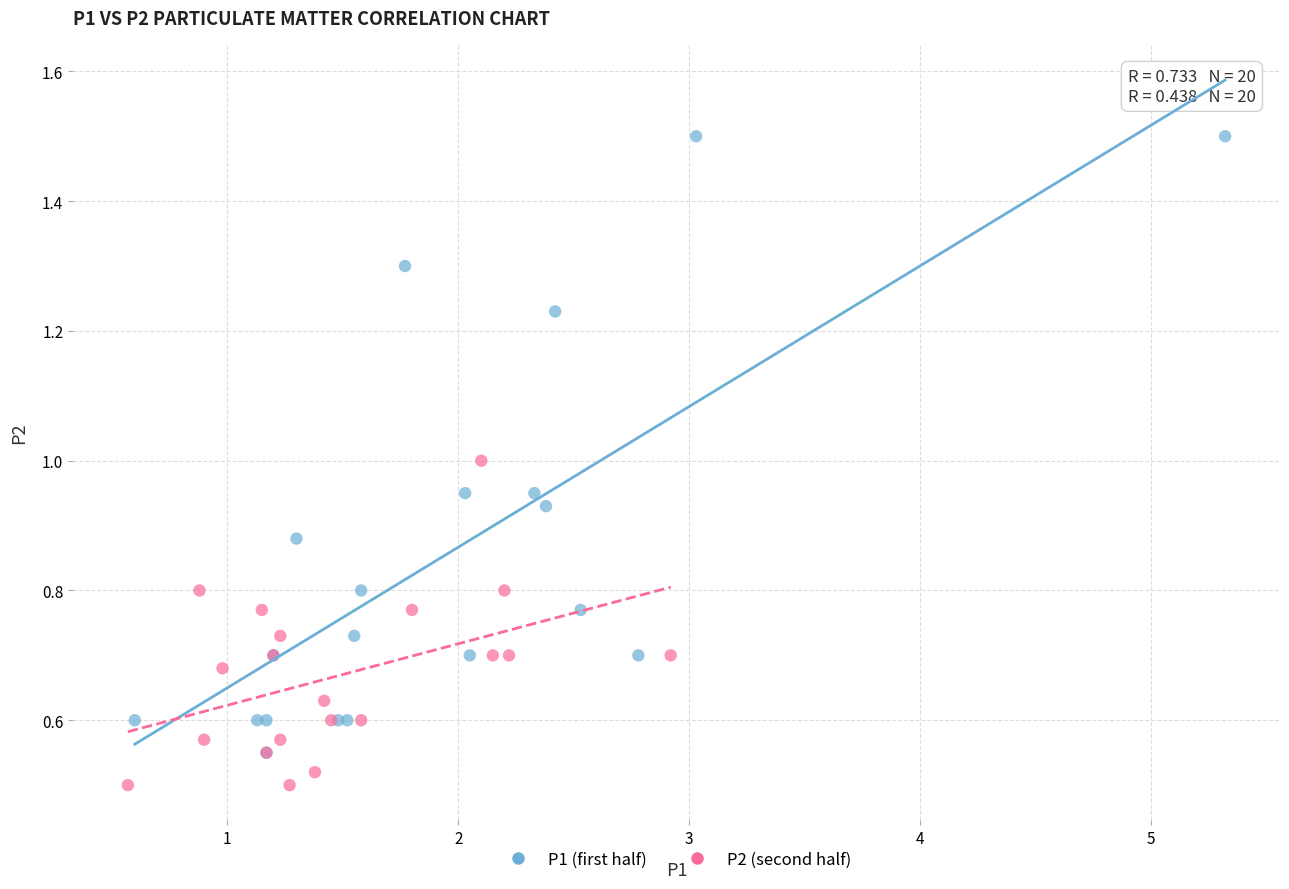

Which series has the largest Y range (max minus min)?

P1 (first half)